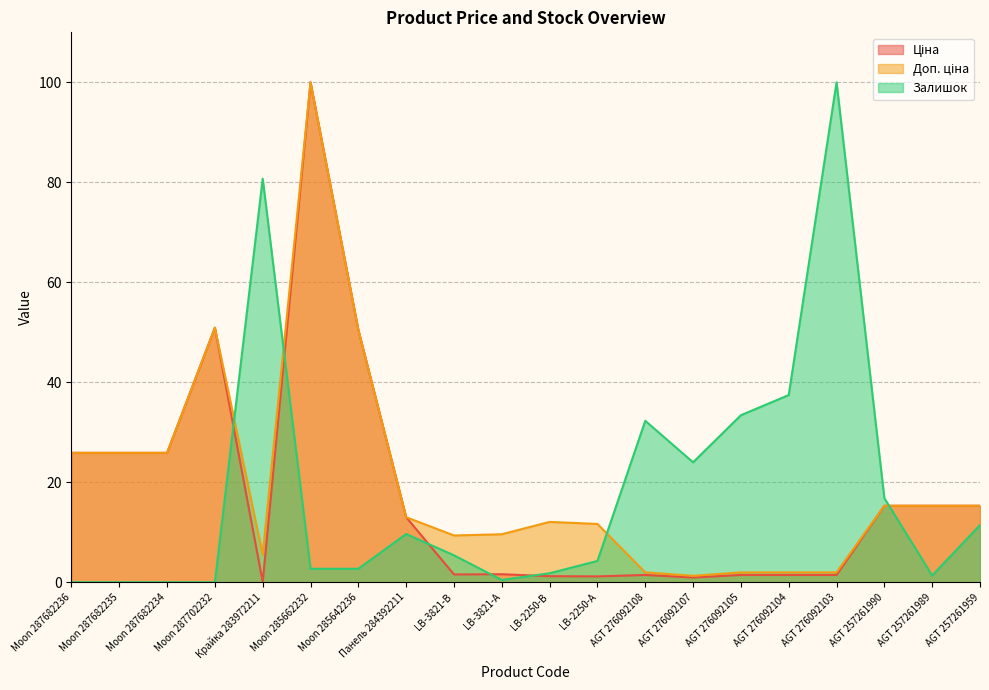

Which has a higher value, AGT 257261990 or AGT 276092103?

AGT 257261990